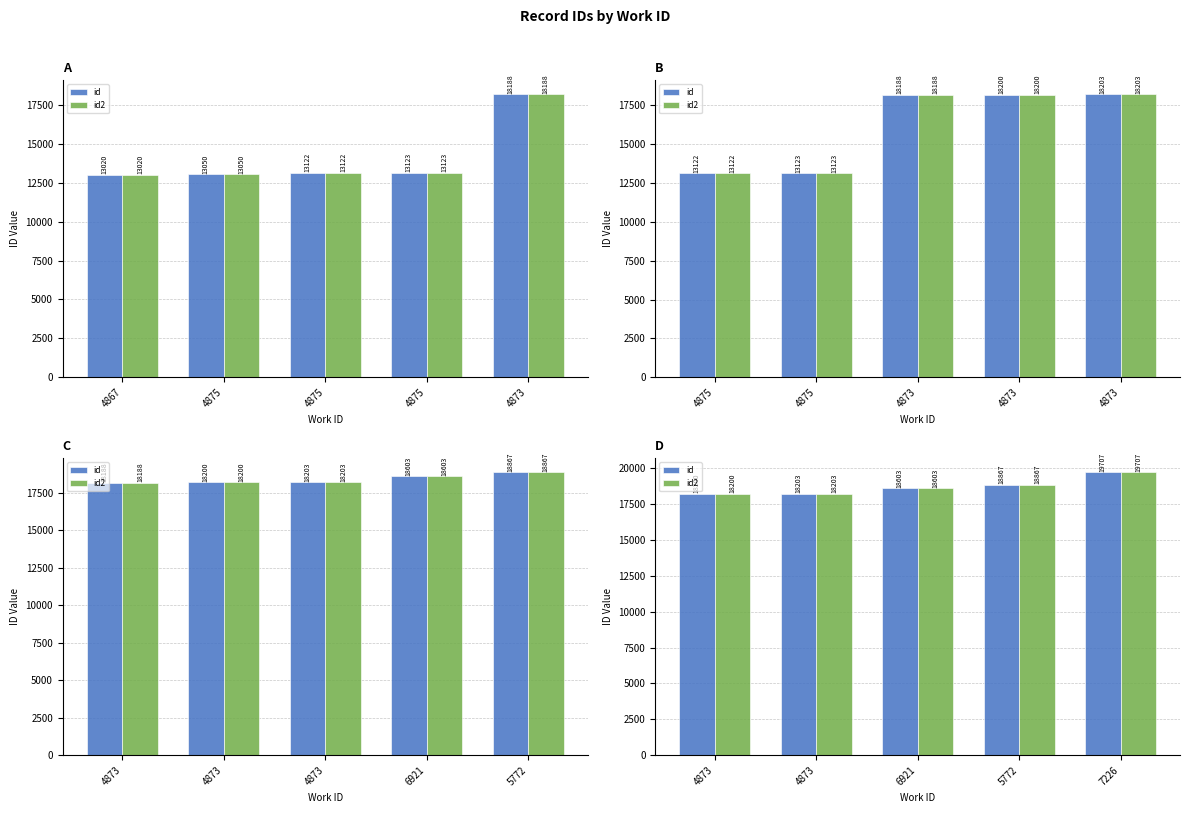

Which series has the largest range (max minus min)?

id